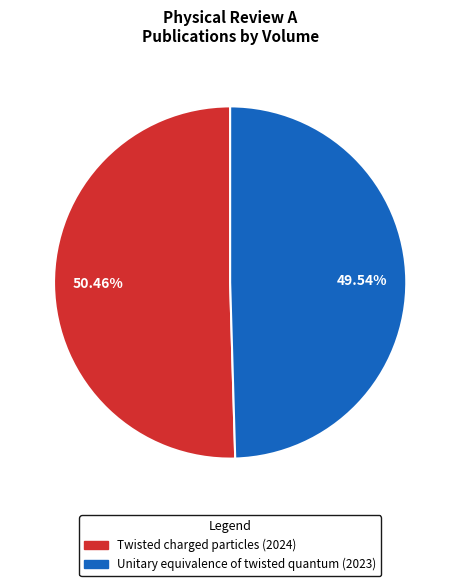

What percentage is the Unitary equivalence of twisted quantum (2023) slice, to the nearest percent?

50%